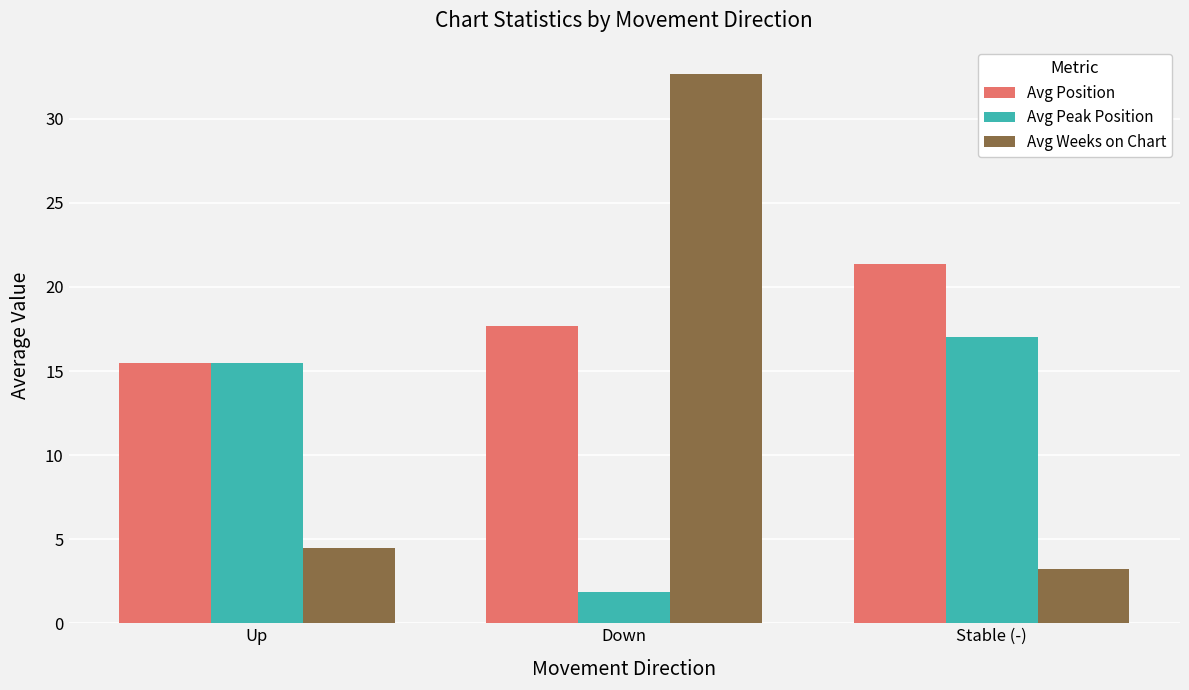

Count the number of categories in the chart.

3